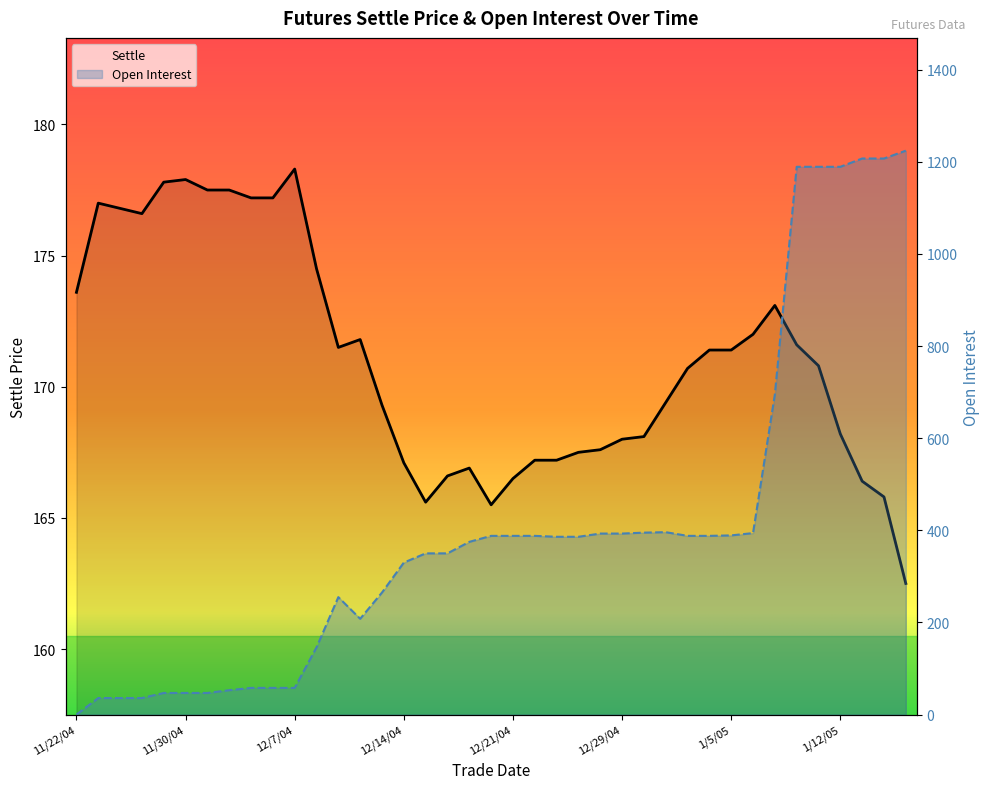

Does the chart have visible grid lines?

No